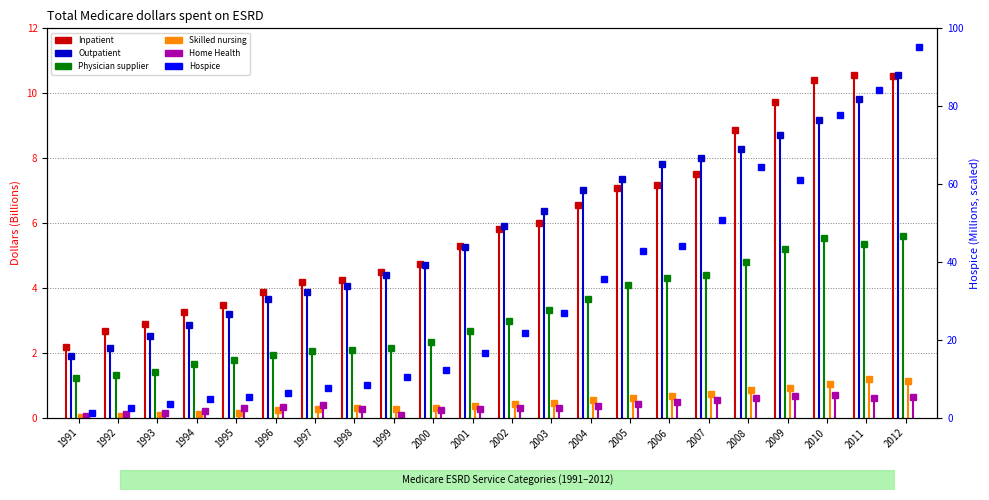

What is the sum of all Inpatient values?

131.5